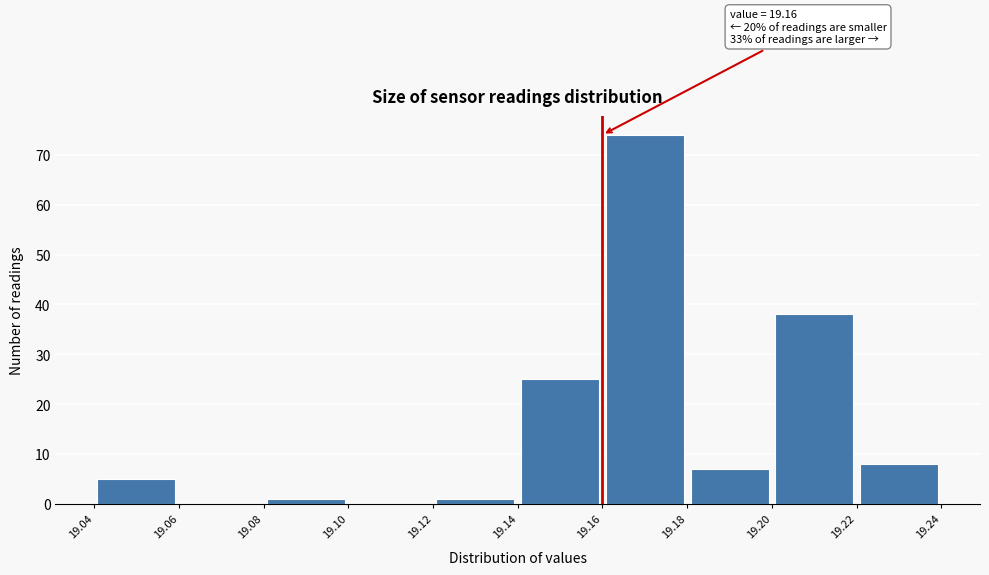

Over which range of the x-axis is the bar tallest?

19.16 to 19.18